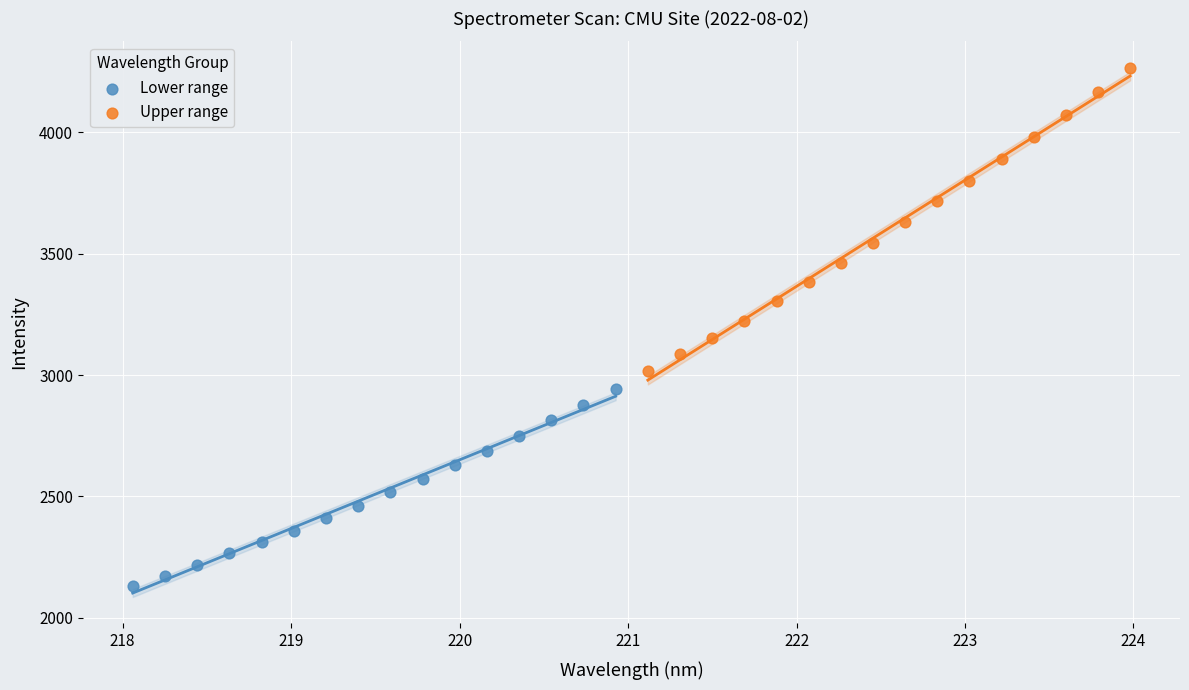

Which series reaches the minimum Y coordinate?

Lower range